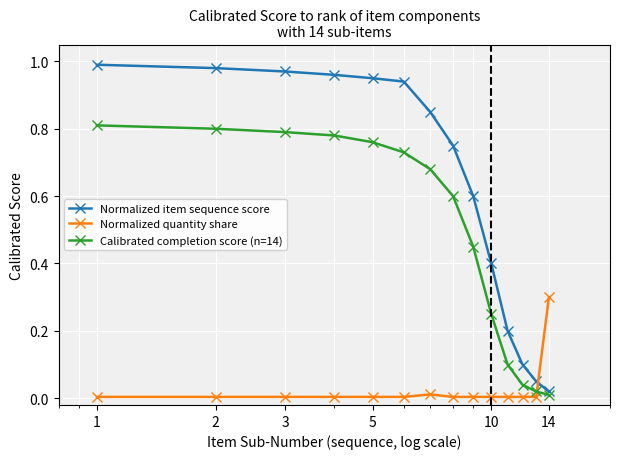

Which series ends up on top after the final intersection of Normalized item sequence score and Normalized quantity share?

Normalized quantity share